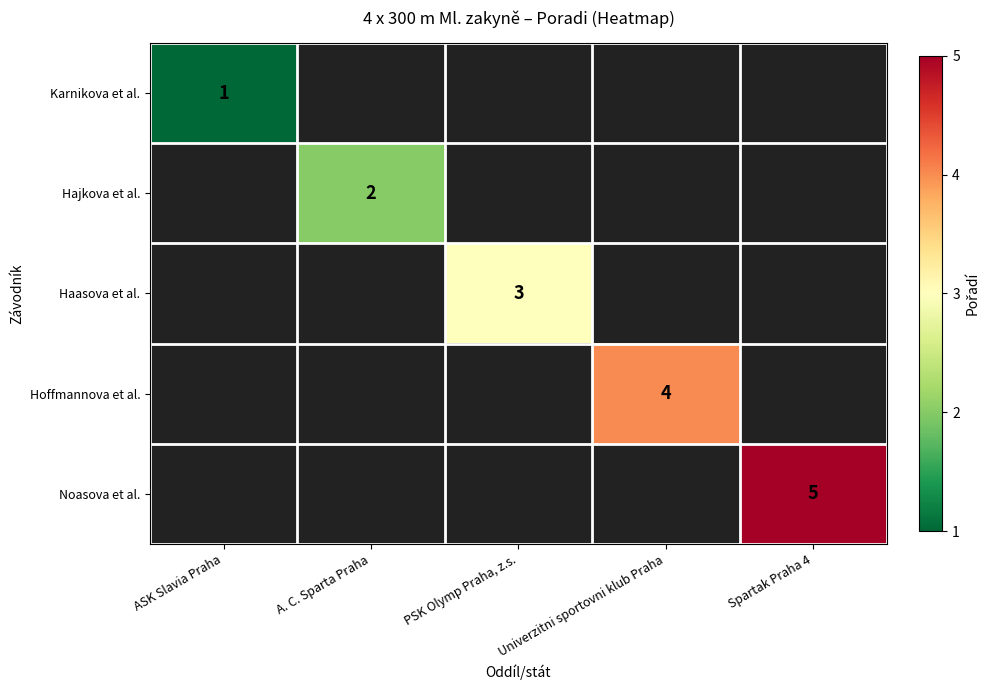

What is the greatest value displayed?

5.0